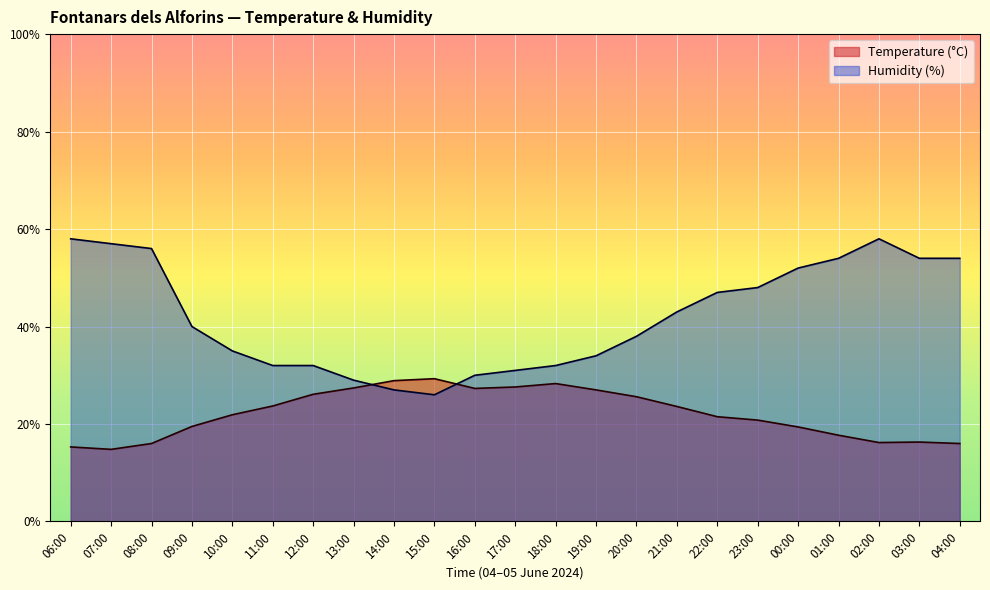

How many series are shown in this chart?

2